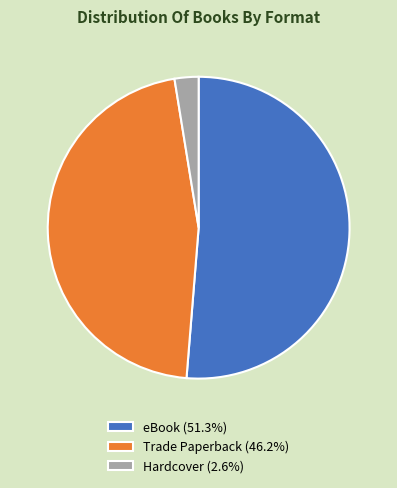

Is Trade Paperback (46.2%) the majority of the pie?

No